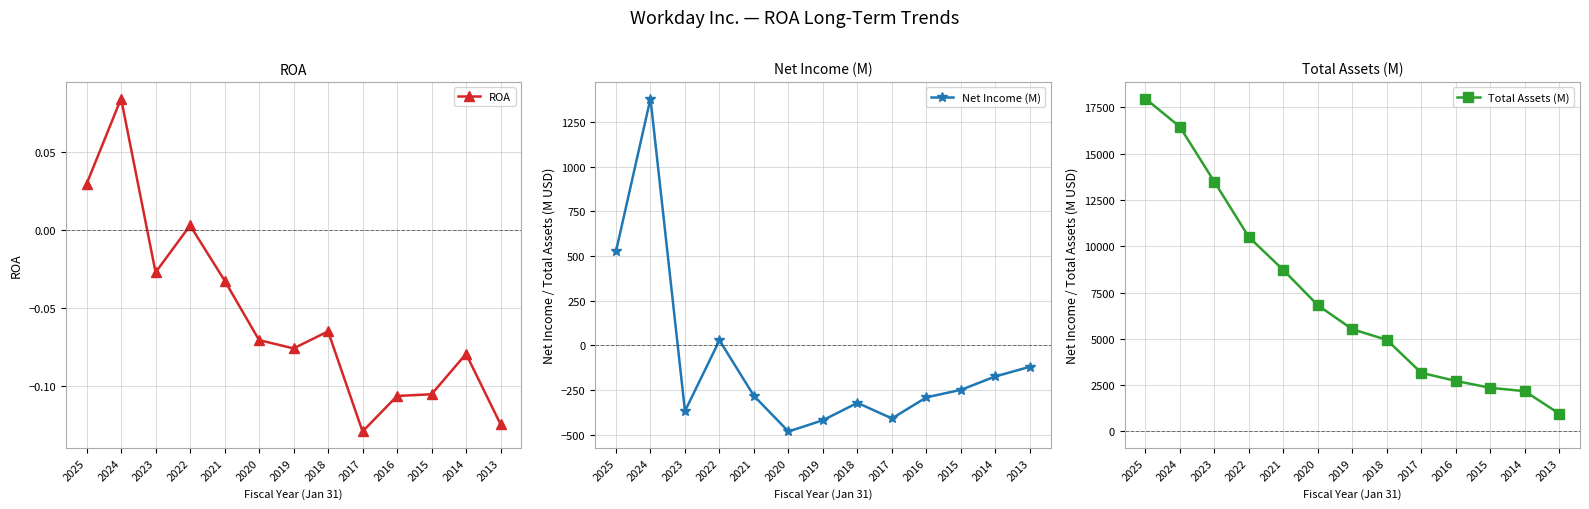

What is the value of the Total Assets (M) point at the 9th from the left?

3166